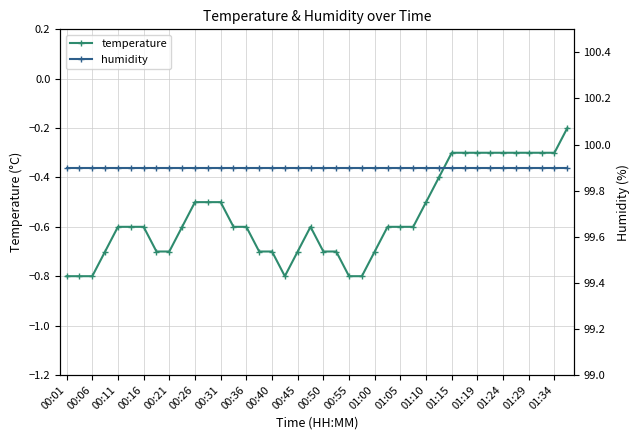

At which label does humidity reach its minimum?

00:01